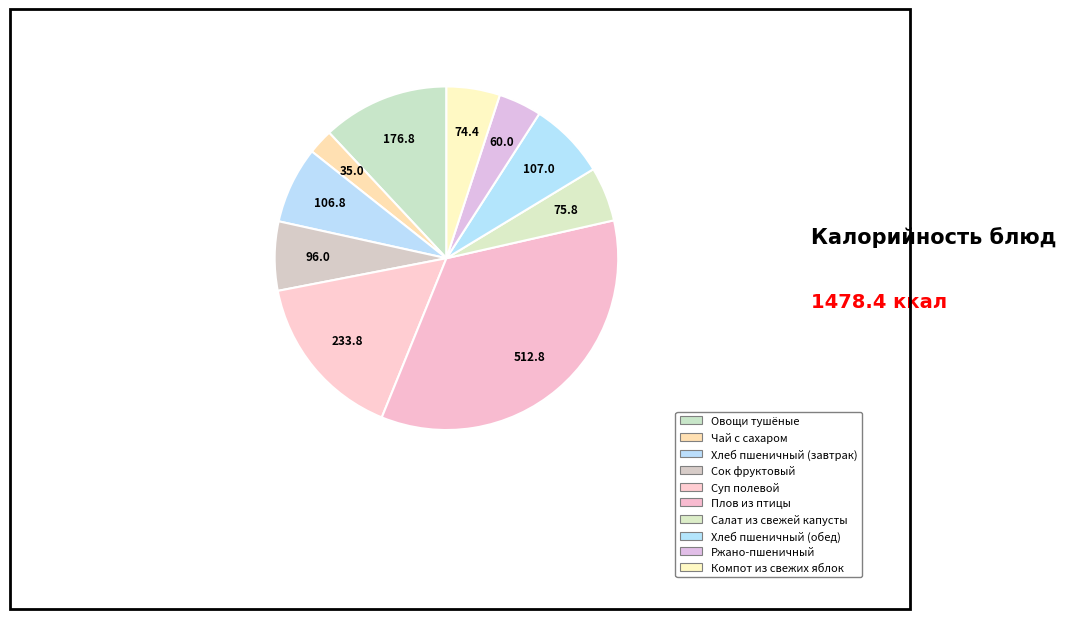

How many slices are in this pie chart?

10